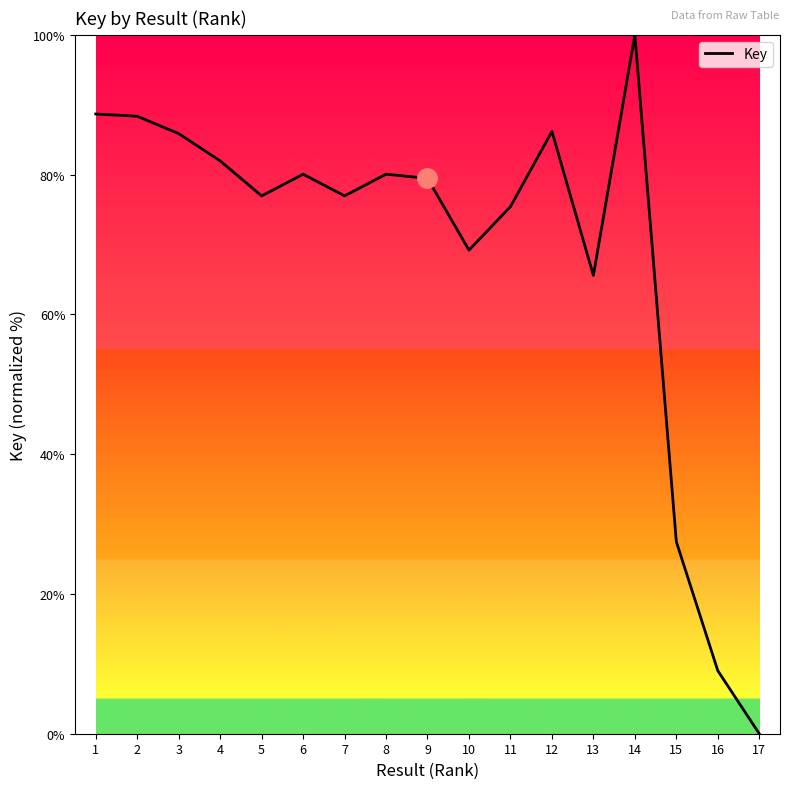

Is it true that the value at 2 is 127.6?

False